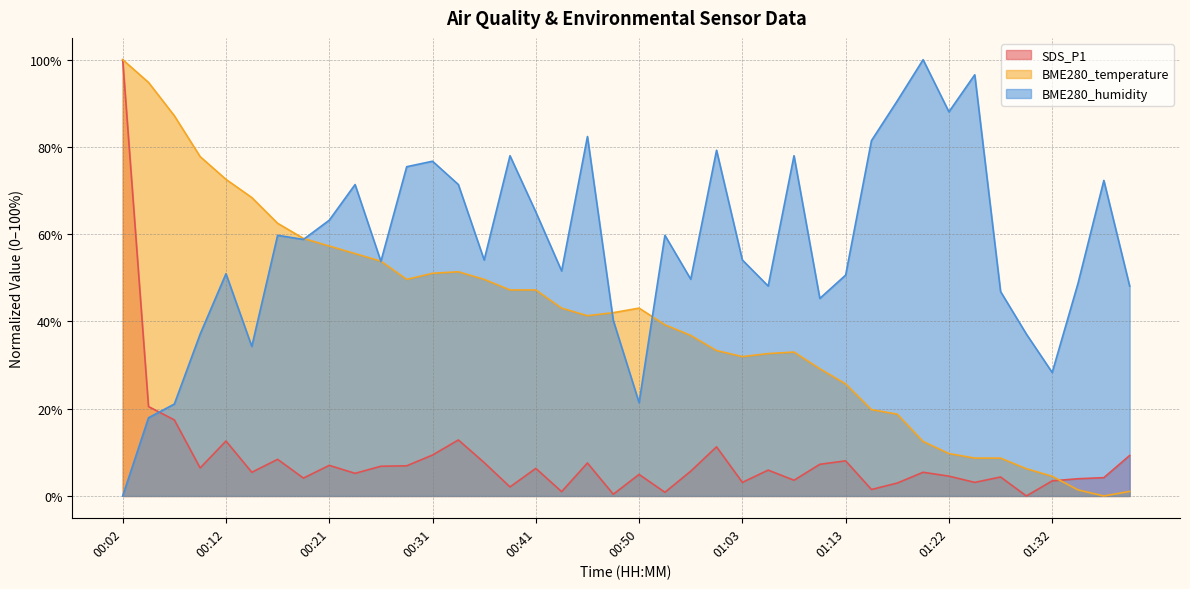

Which series has the largest total across all categories?

BME280_humidity